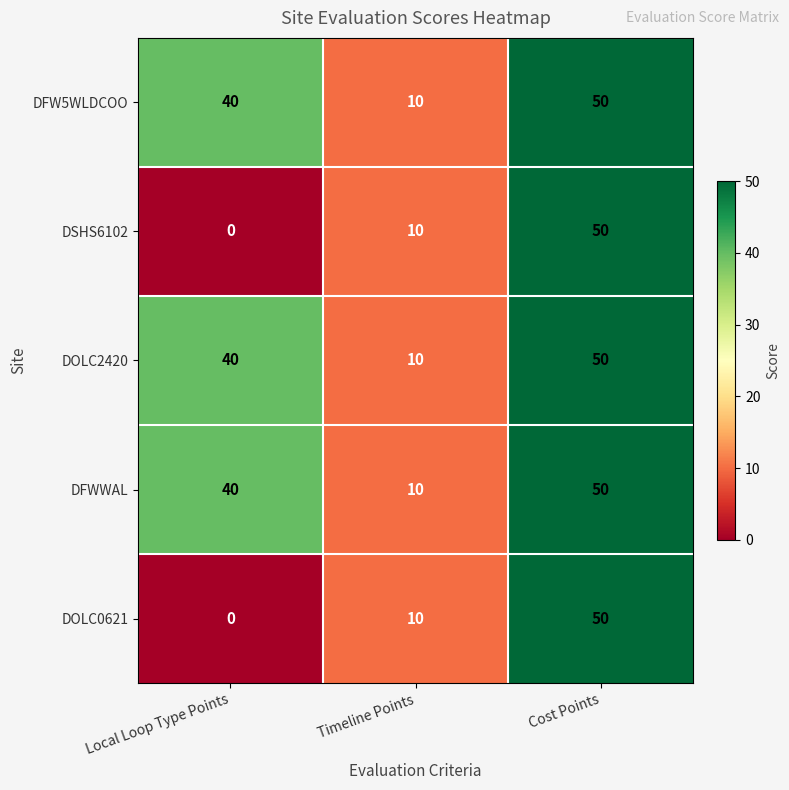

Which category has the lowest value in the DFWWAL series?

Timeline Points